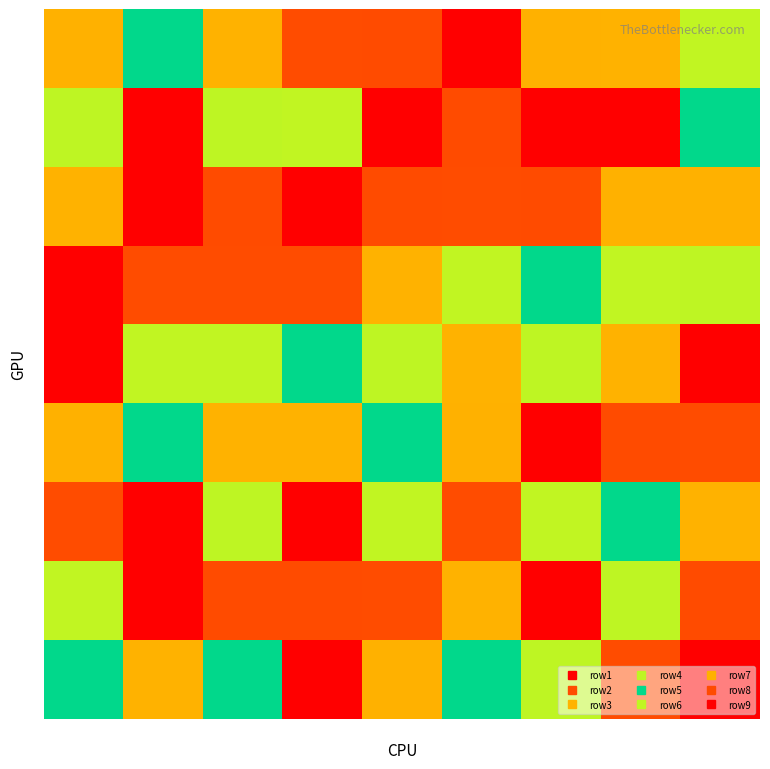

What is the difference between the highest and lowest values at 7?

7